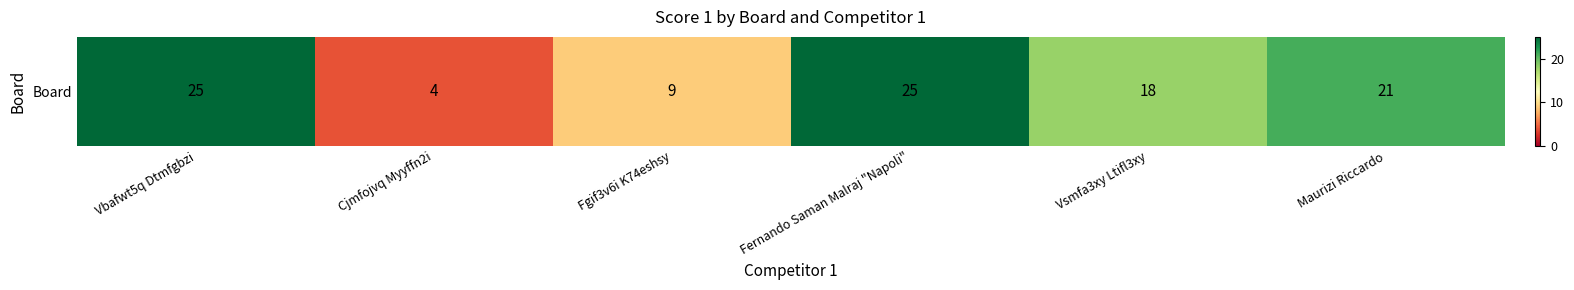

Rank the categories by value from highest to lowest.

Vbafwt5q Dtmfgbzi, Fernando Saman Malraj "Napoli", Maurizi Riccardo, Vsmfa3xy Ltifl3xy, Fgif3v6i K74eshsy, Cjmfojvq Myyffn2i